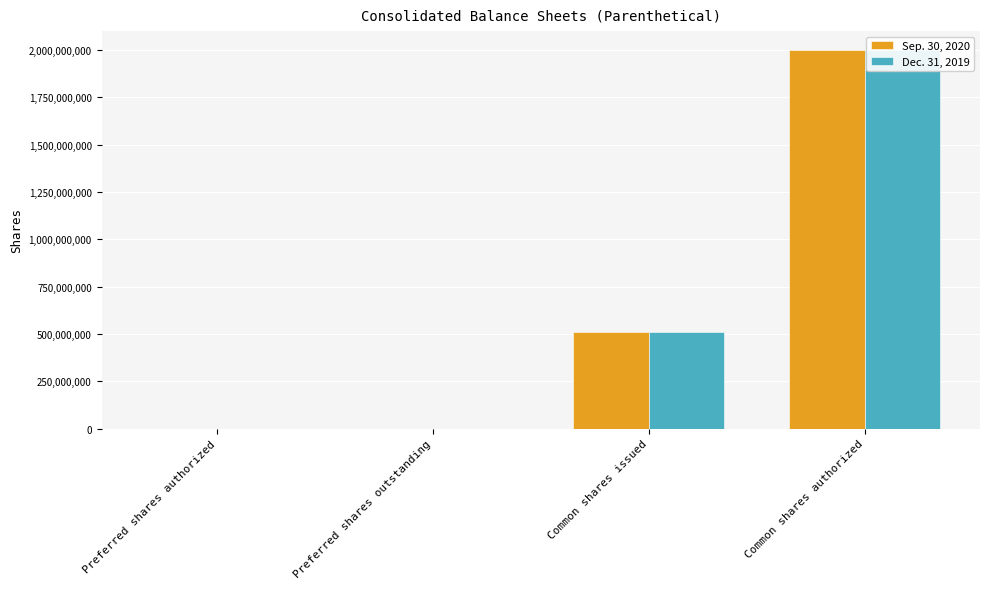

True or false: Dec. 31, 2019 has a value of 238288019 at Common shares issued.

False